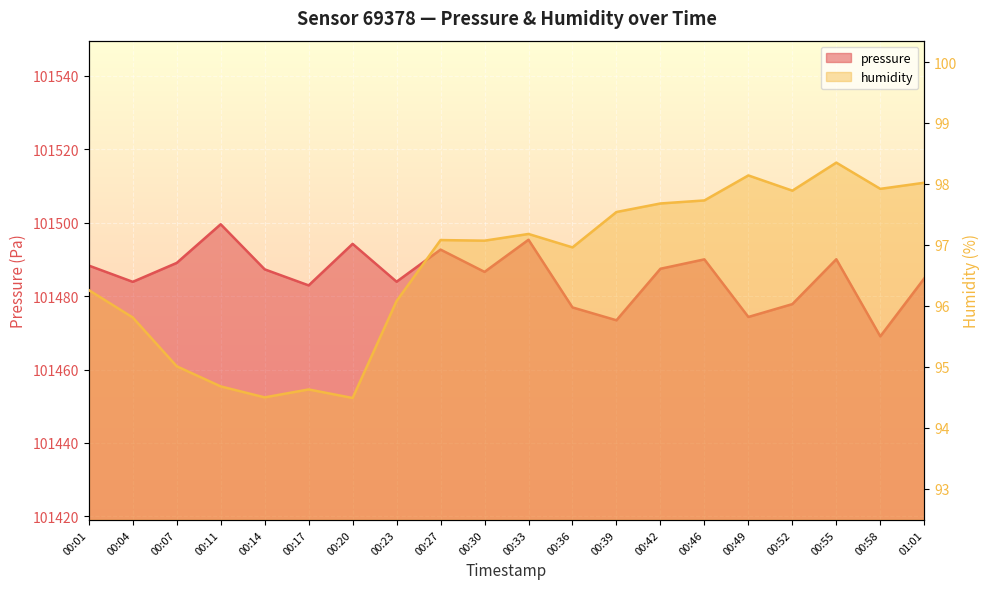

Reading left to right, transcribe all the data shown in this chart.

pressure: 00:01=101488.3	00:04=101483.9	00:07=101489.0	00:11=101499.6	00:14=101487.3	00:17=101482.9	00:20=101494.2	00:23=101483.9	00:27=101492.7	00:30=101486.6	00:33=101495.3	00:36=101476.9	00:39=101473.4	00:42=101487.4	00:46=101490.0	00:49=101474.3	00:52=101477.8	00:55=101490.0	00:58=101469.0	01:01=101484.8
humidity: 00:01=96.3	00:04=95.8	00:07=95.0	00:11=94.7	00:14=94.5	00:17=94.6	00:20=94.5	00:23=96.1	00:27=97.1	00:30=97.1	00:33=97.2	00:36=97.0	00:39=97.5	00:42=97.7	00:46=97.7	00:49=98.1	00:52=97.9	00:55=98.3	00:58=97.9	01:01=98.0